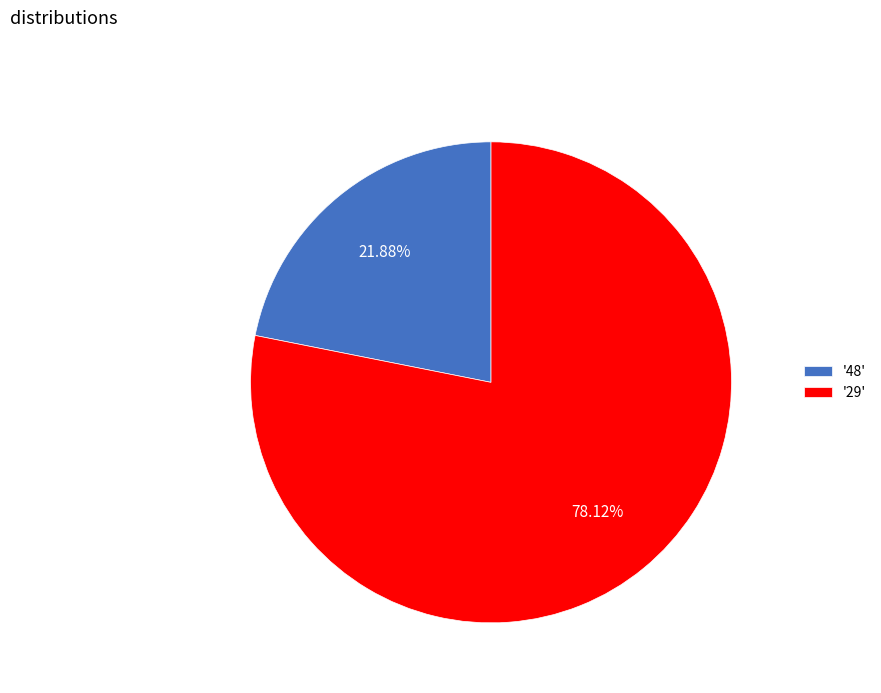

What is the largest slice in the pie chart?

'29'